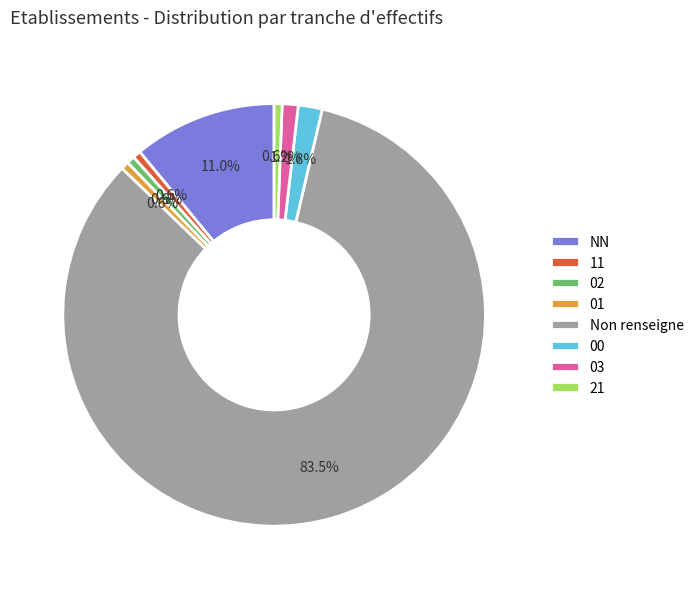

Is there a majority slice in this chart?

Yes